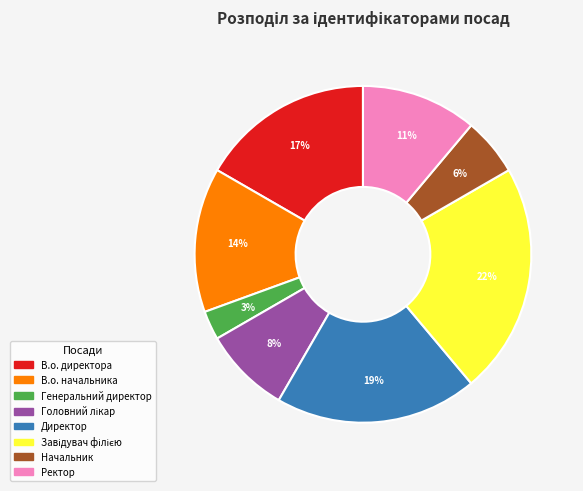

What percentage is the Генеральний директор slice, to the nearest percent?

3%